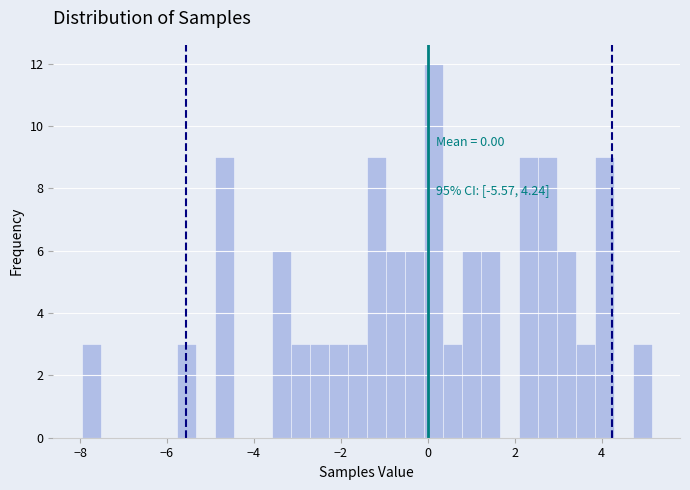

Around what value on the x-axis is the tallest bar? Give the approximate position of its centre, as read against the axis.

0.2